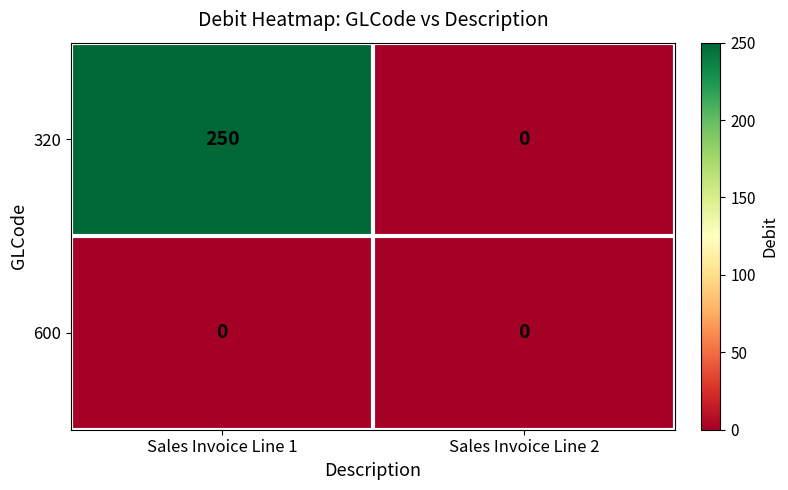

Reading right to left, extract all data points from this chart.

320: Sales Invoice Line 2=0	Sales Invoice Line 1=250
600: Sales Invoice Line 2=0	Sales Invoice Line 1=0